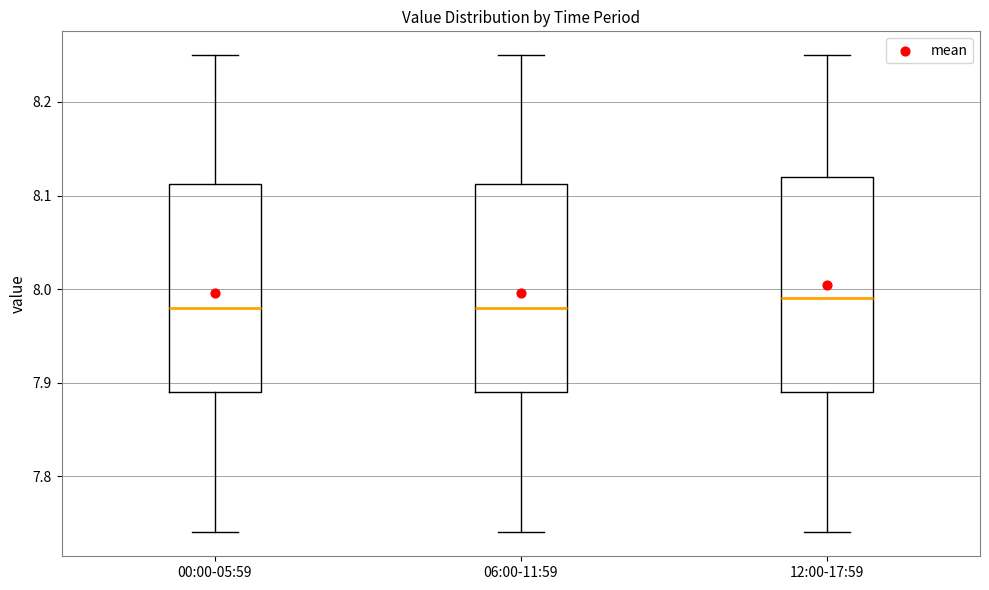

Reading left to right, read every box against the y-axis: the position of its median line, the range the box covers, and the ends of its whiskers. The values are not printed on the chart, so give them approximately, as read against the axis.

00:00-05:59: median 7.98, box 7.89 to 8.11, whiskers 7.74 to 8.25
06:00-11:59: median 7.98, box 7.89 to 8.11, whiskers 7.74 to 8.25
12:00-17:59: median 7.99, box 7.89 to 8.12, whiskers 7.74 to 8.25